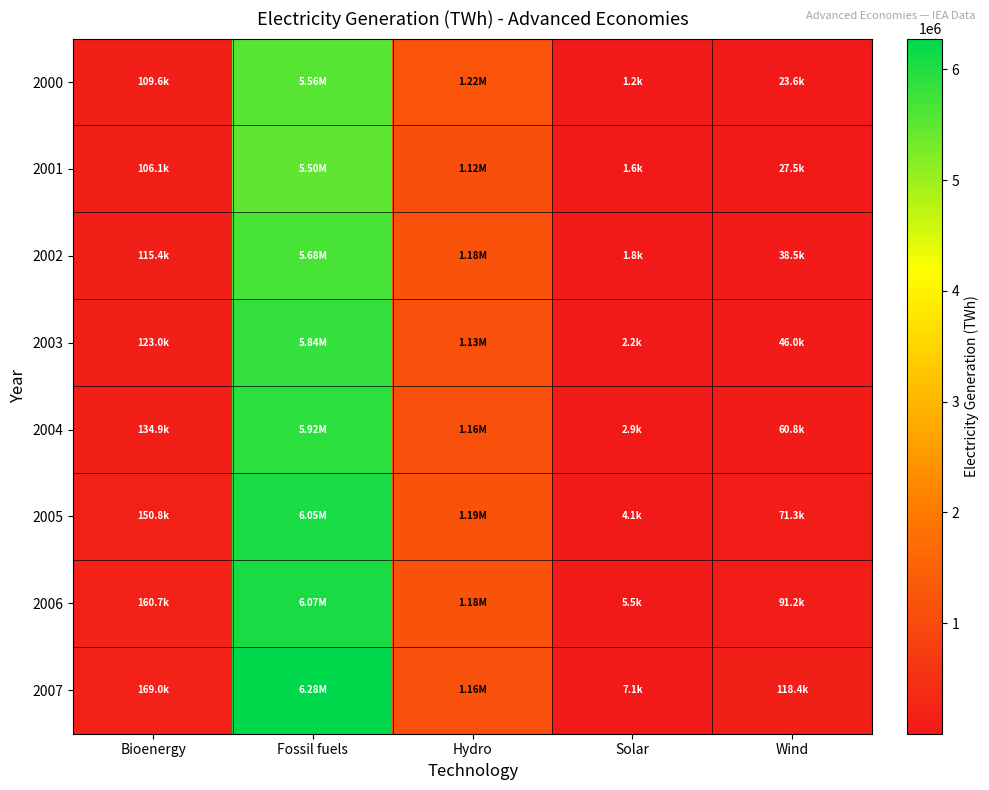

What is the greatest value displayed?

6279259.9